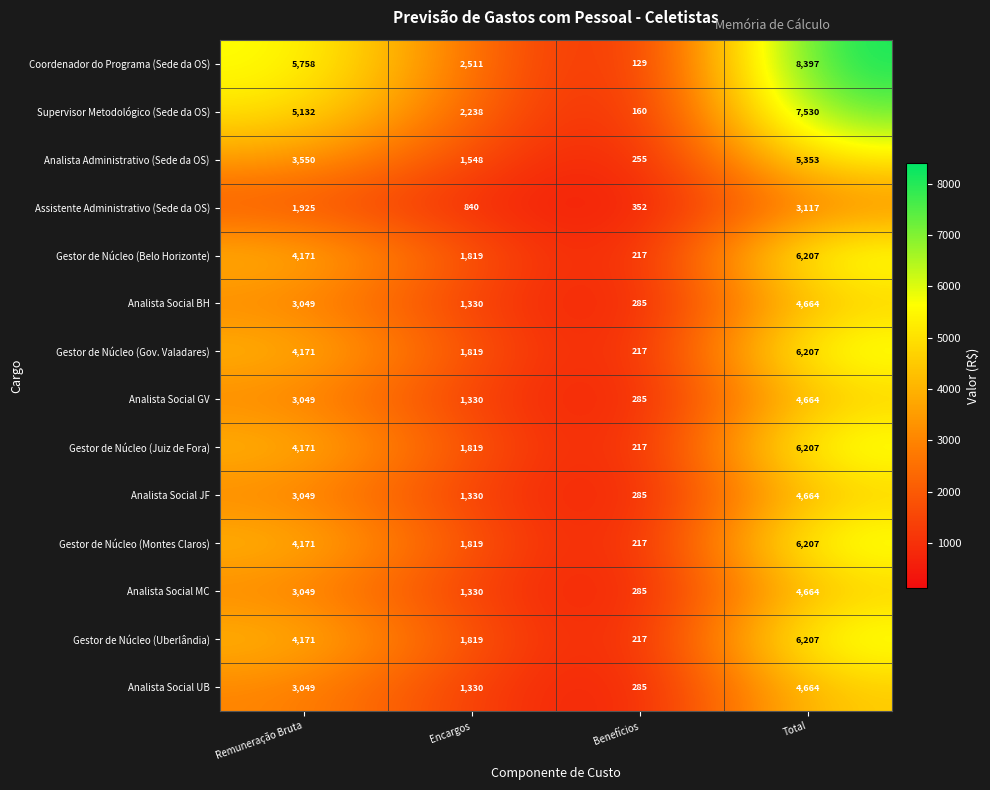

Rank the categories by Gestor de Núcleo (Belo Horizonte) value from lowest to highest.

Benefícios, Encargos, Remuneração Bruta, Total